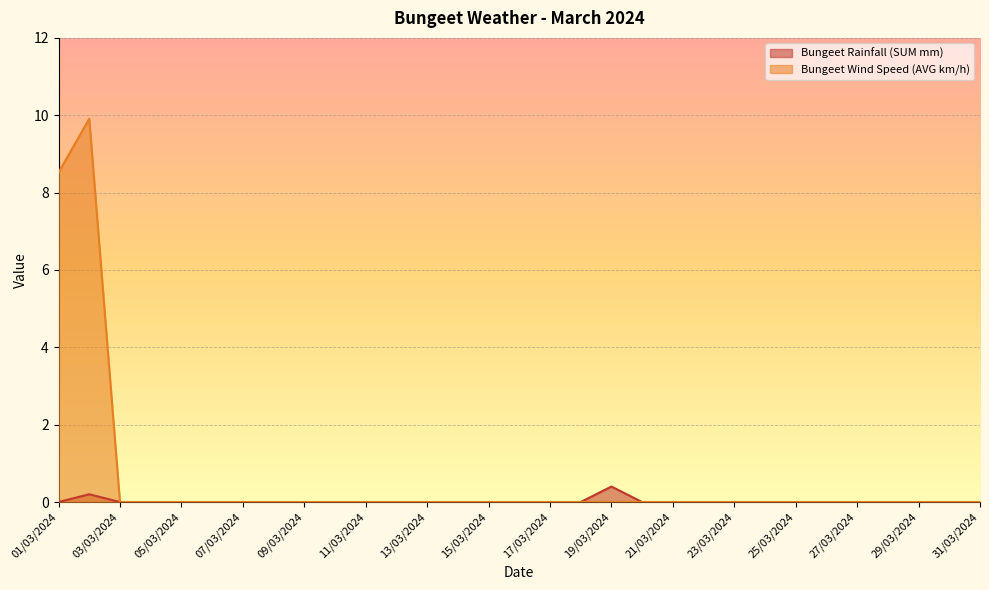

Rank the series by their average value, from highest to lowest.

Bungeet Wind Speed (AVG km/h), Bungeet Rainfall (SUM mm)